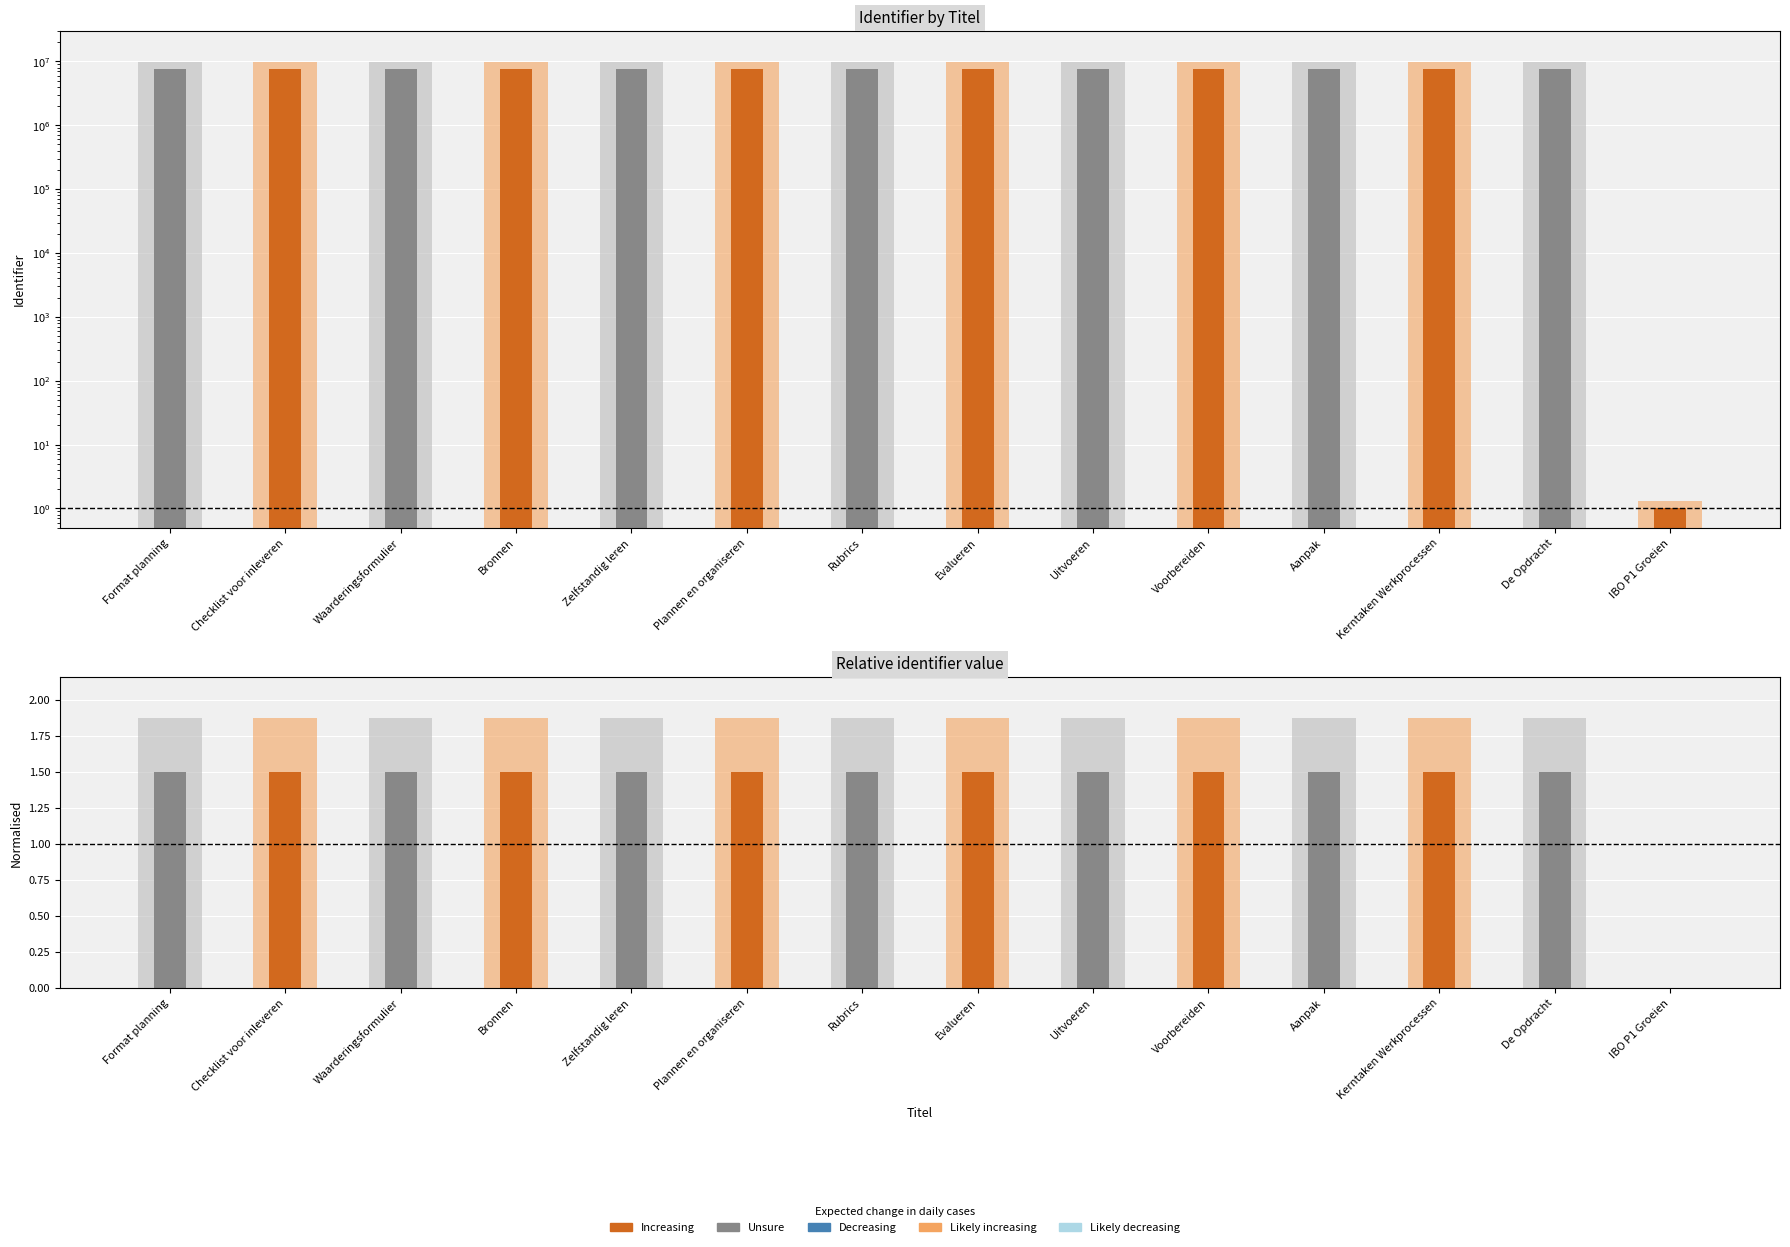

Is it true that Likely increasing equals 0.9 at Evalueren?

False